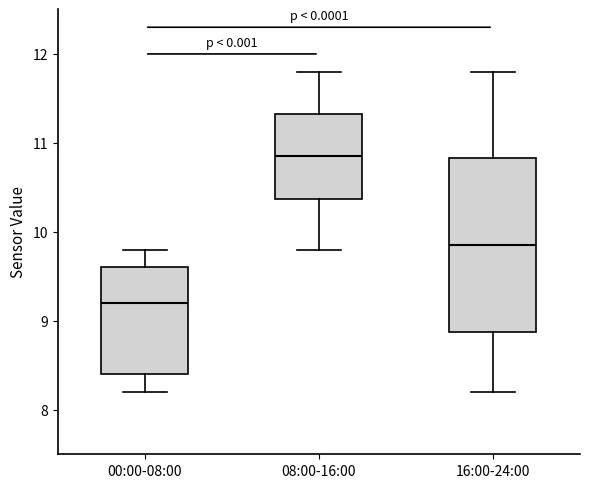

Where is the upper edge of the box for 00:00-08:00 on the y-axis? The values are not printed on the chart, so give them approximately, as read against the axis.

9.6